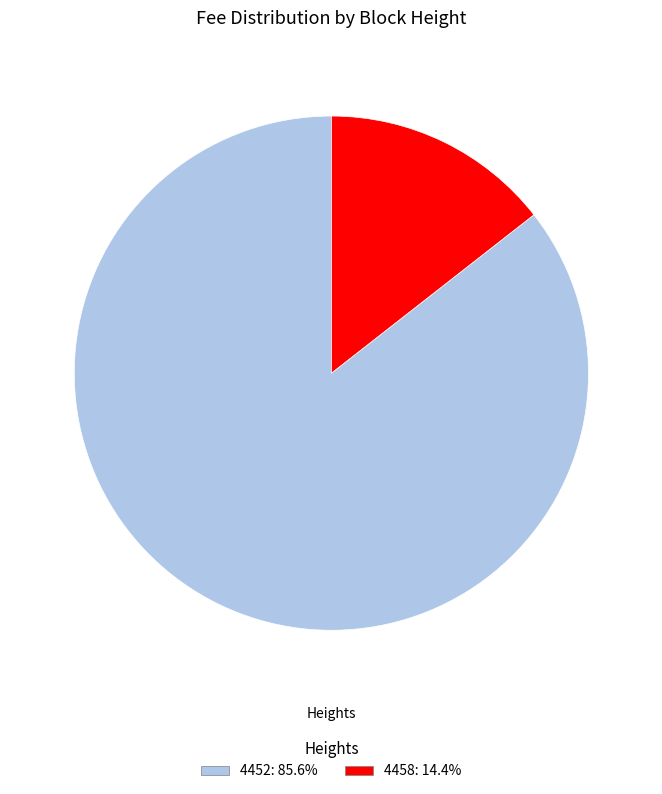

Is it true that 4452 is 86% of the pie?

True